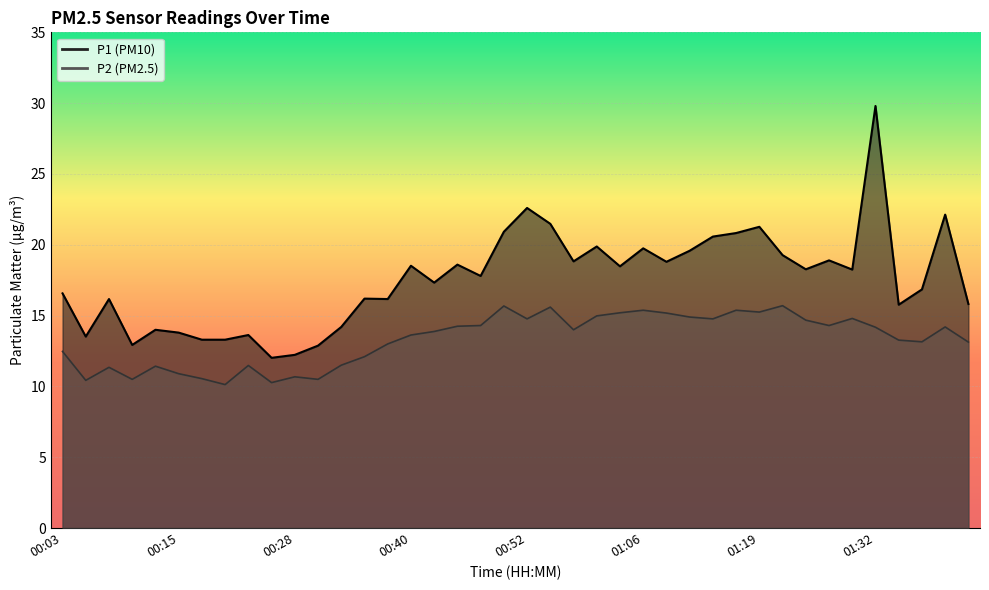

What is the lowest value of the P1 series?

12.0